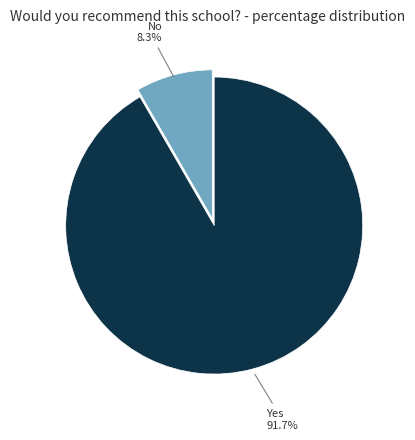

Is there any slice that represents more than half of the pie?

Yes